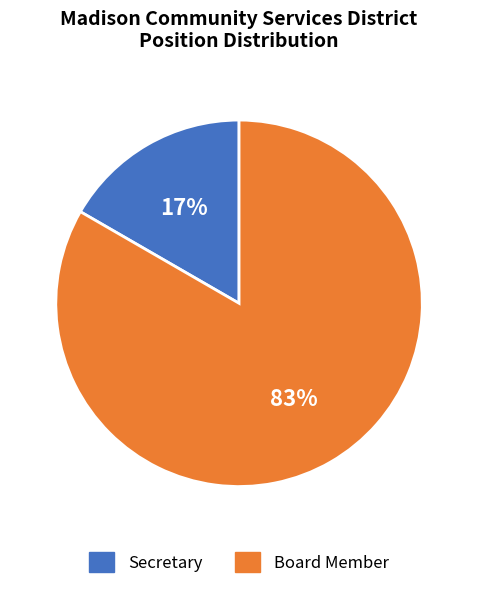

How many segments does this pie chart have?

2